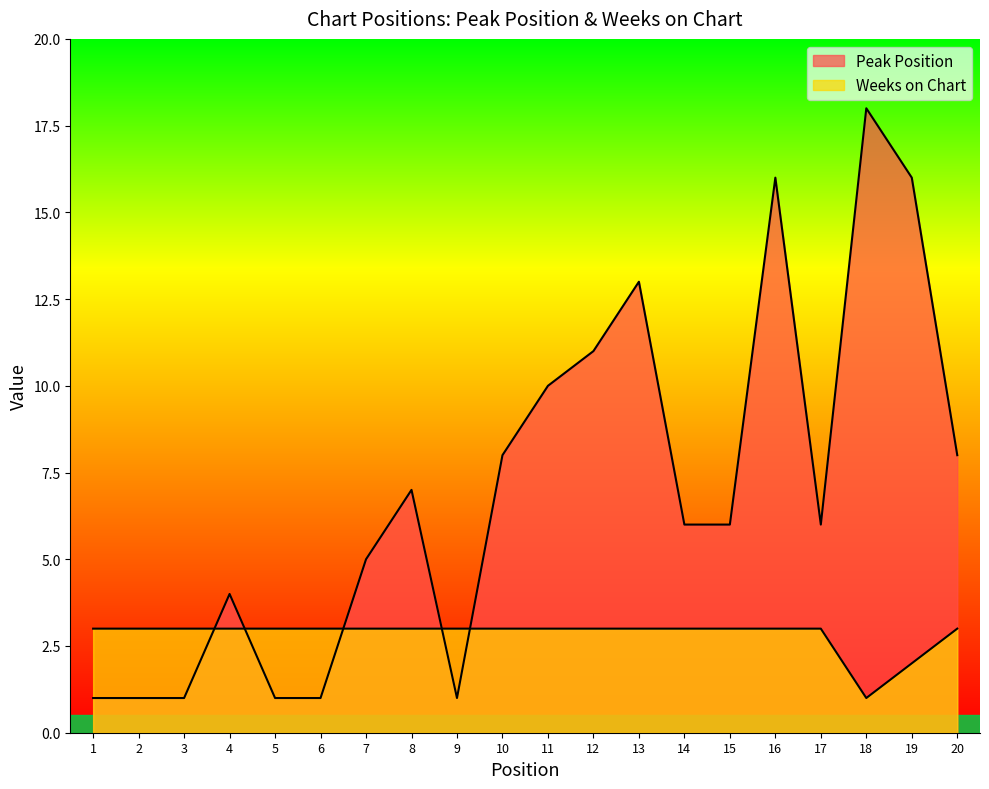

True or false: Weeks on Chart has a value of 3 at 10.

True